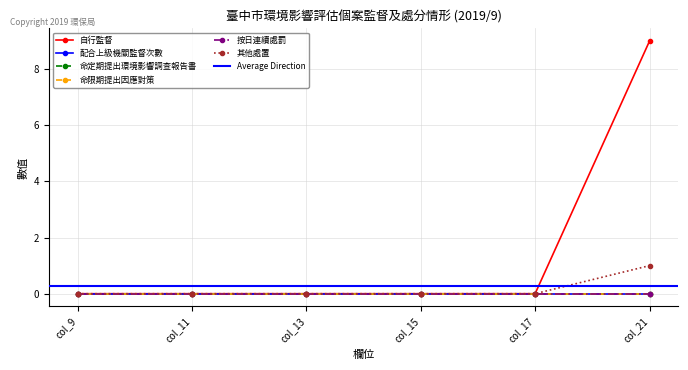

What are all the series names shown in the legend?

自行監督, 配合上級機關監督次數, 命定期提出環境影響調查報告書, 命限期提出因應對策, 按日連續處罰, 其他處置